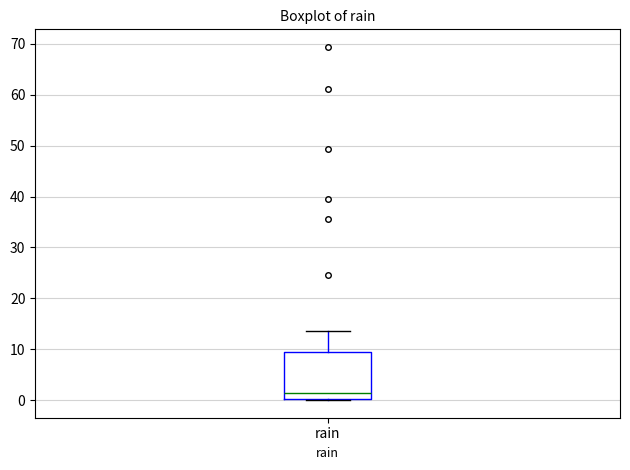

Transcribe this box plot: give where the median line is, the range the box spans, and where the two whiskers end, as read against the y-axis. The values are not printed on the chart, so give them approximately, as read against the axis.

median 1, box 0 to 10, whiskers 0 (just below the box's lower edge) to 14